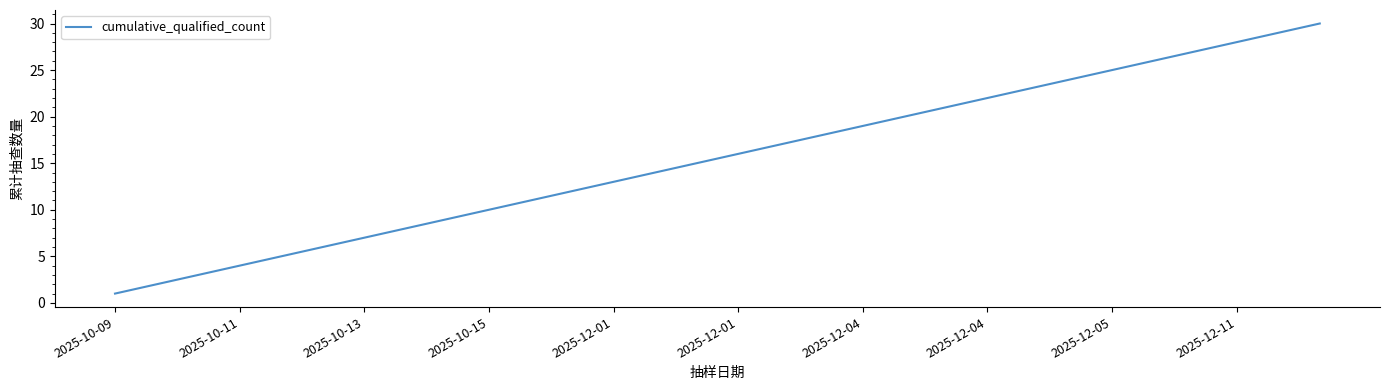

What is the difference between the maximum and minimum values?

29